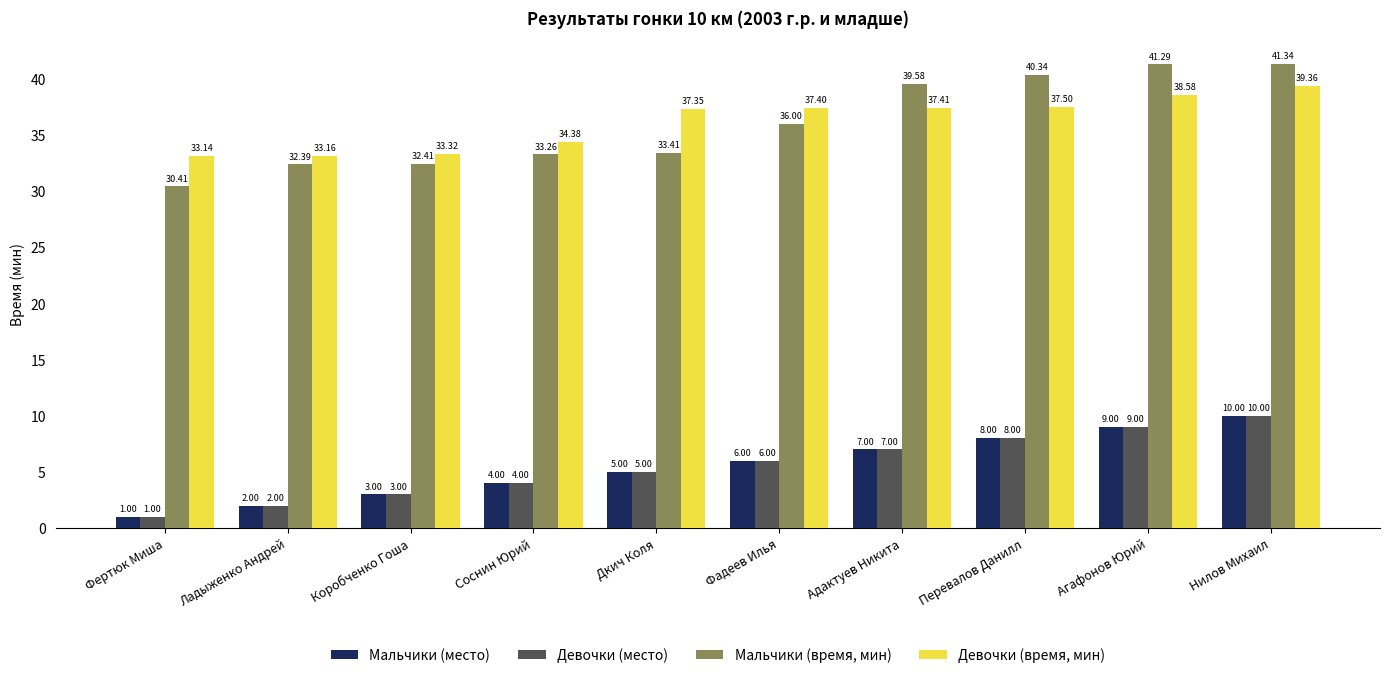

At which label is Девочки (место) closest to 5?

Дкич Коля